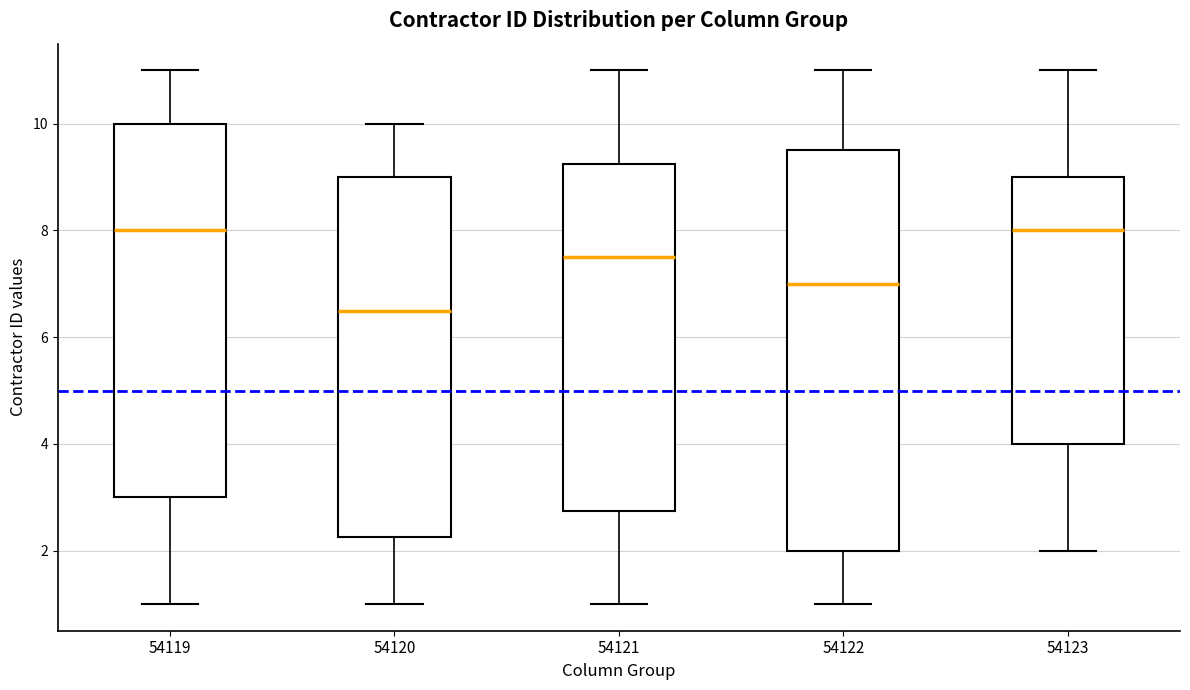

Which box is the tallest, from its lower edge to its upper edge?

54122